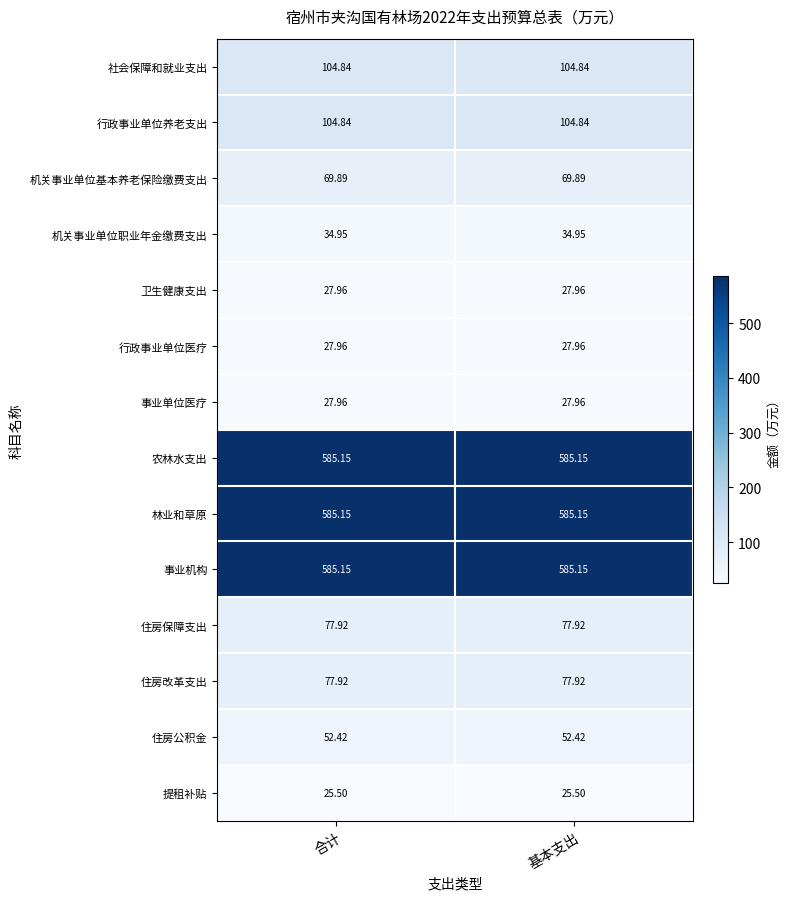

Is the value of 行政事业单位养老支出 at 基本支出 greater than the value of 事业机构 at 合计?

No